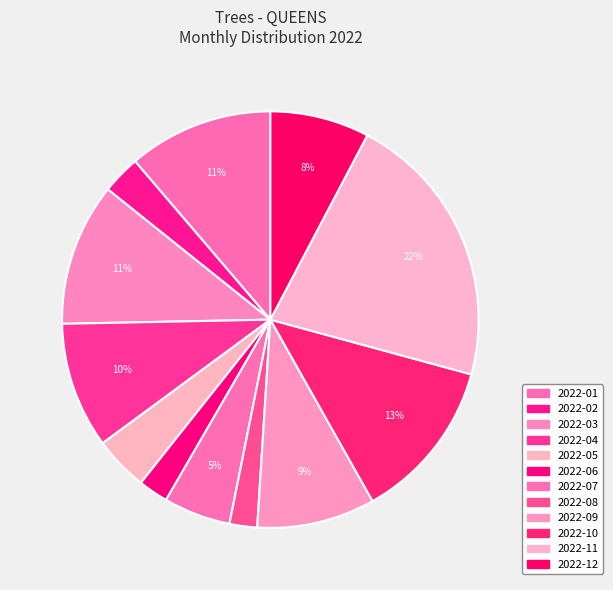

Rank the categories by value from lowest to highest.

2022-08, 2022-06, 2022-02, 2022-05, 2022-07, 2022-12, 2022-09, 2022-04, 2022-03, 2022-01, 2022-10, 2022-11